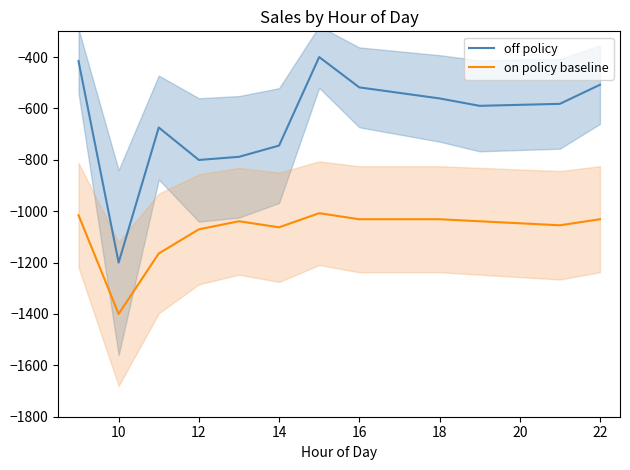

What is the sum of the on policy baseline values at 18 and 14?

-2094.1